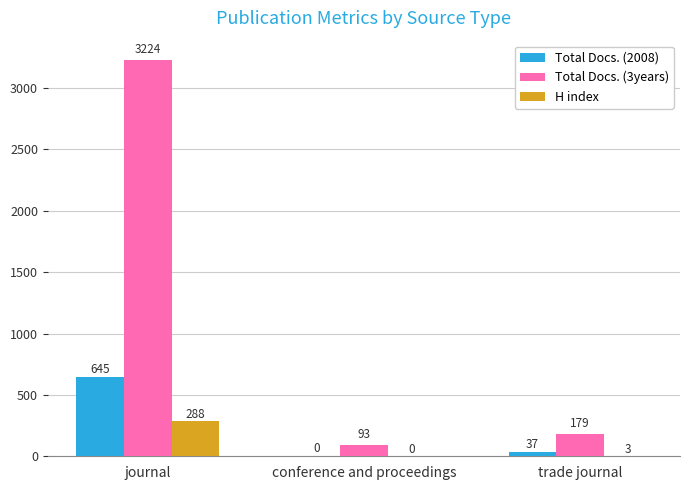

What is the maximum value shown in the chart?

3224